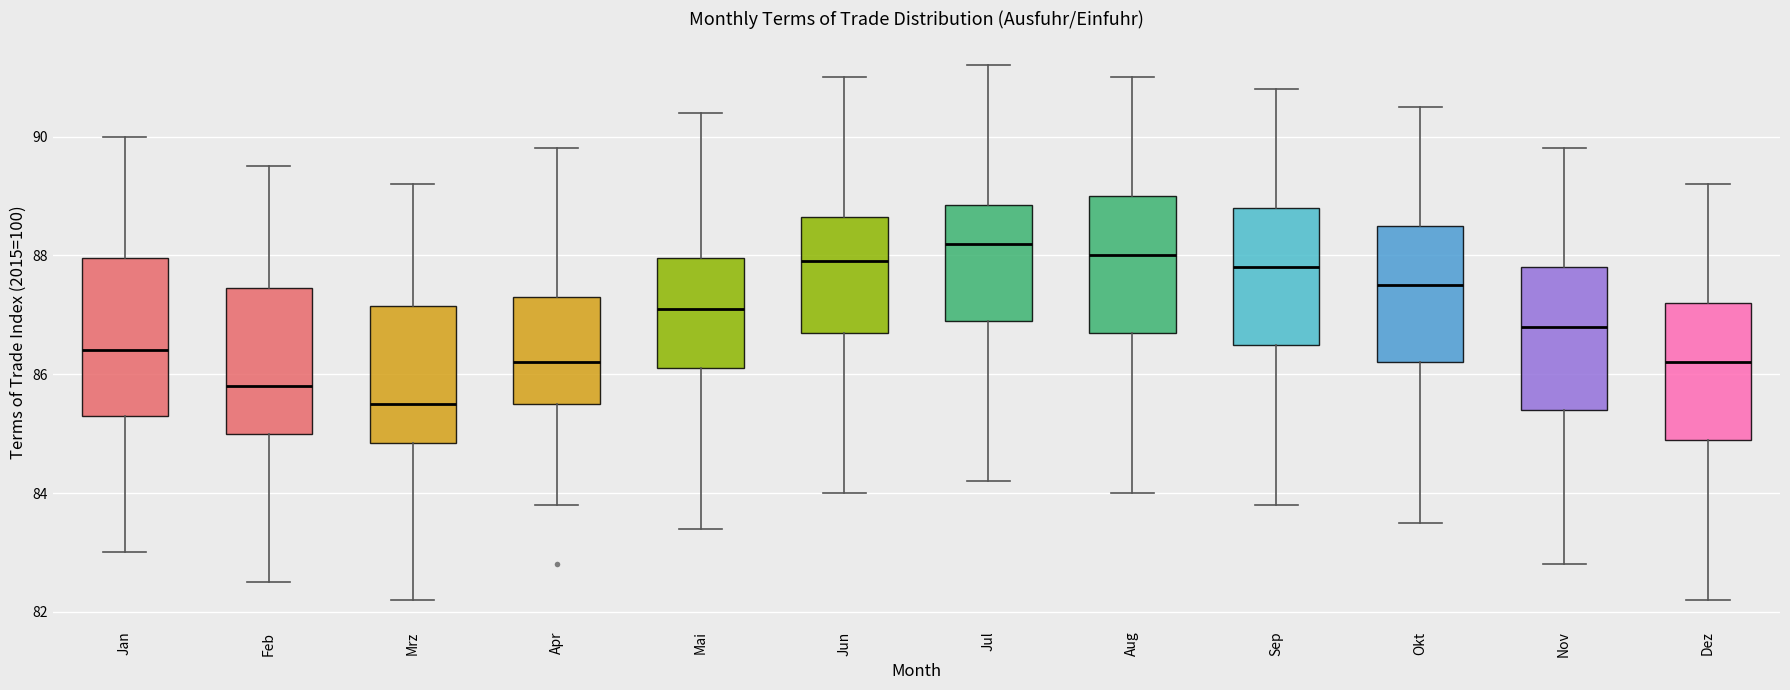

Reading left to right, transcribe this box plot: for each box, give where its median line is, the range the box spans, and where its two whiskers end, as read against the y-axis. The values are not printed on the chart, so give them approximately, as read against the axis.

Jan: median 86.4, box 85.4 to 88.0, whiskers 83.0 to 90.0
Feb: median 85.8, box 85.0 to 87.4, whiskers 82.6 to 89.6
Mrz: median 85.6, box 84.8 to 87.2, whiskers 82.2 to 89.2
Apr: median 86.2, box 85.6 to 87.4, whiskers 83.8 to 89.8
Mai: median 87.2, box 86.2 to 88.0, whiskers 83.4 to 90.4
Jun: median 88.0, box 86.8 to 88.6, whiskers 84.0 to 91.0
Jul: median 88.2, box 87.0 to 88.8, whiskers 84.2 to 91.2
Aug: median 88.0, box 86.8 to 89.0, whiskers 84.0 to 91.0
Sep: median 87.8, box 86.6 to 88.8, whiskers 83.8 to 90.8
Okt: median 87.6, box 86.2 to 88.6, whiskers 83.6 to 90.6
Nov: median 86.8, box 85.4 to 87.8, whiskers 82.8 to 89.8
Dez: median 86.2, box 85.0 to 87.2, whiskers 82.2 to 89.2